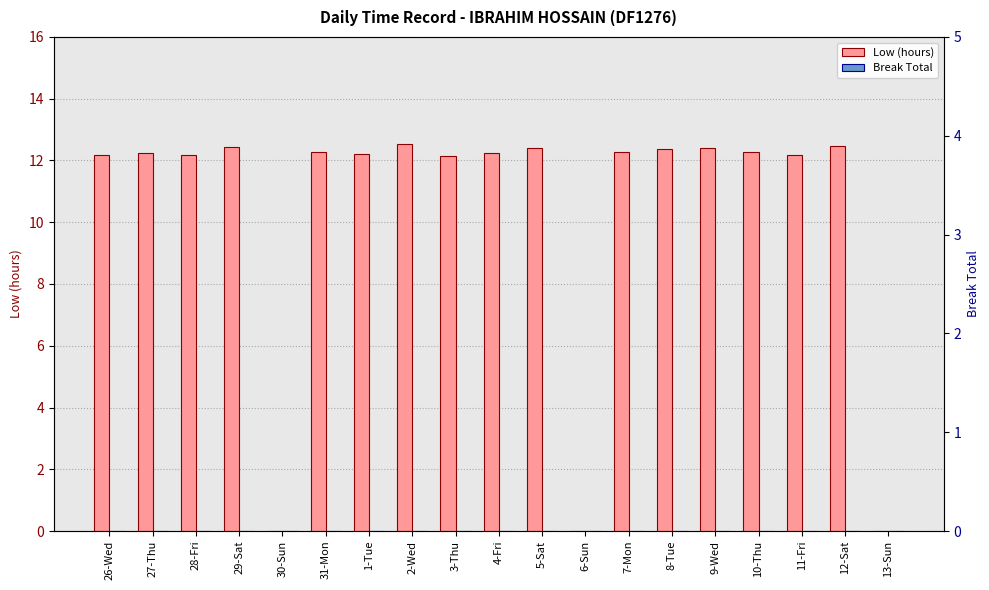

Where is Break Total nearest to the value 0?

26-Wed